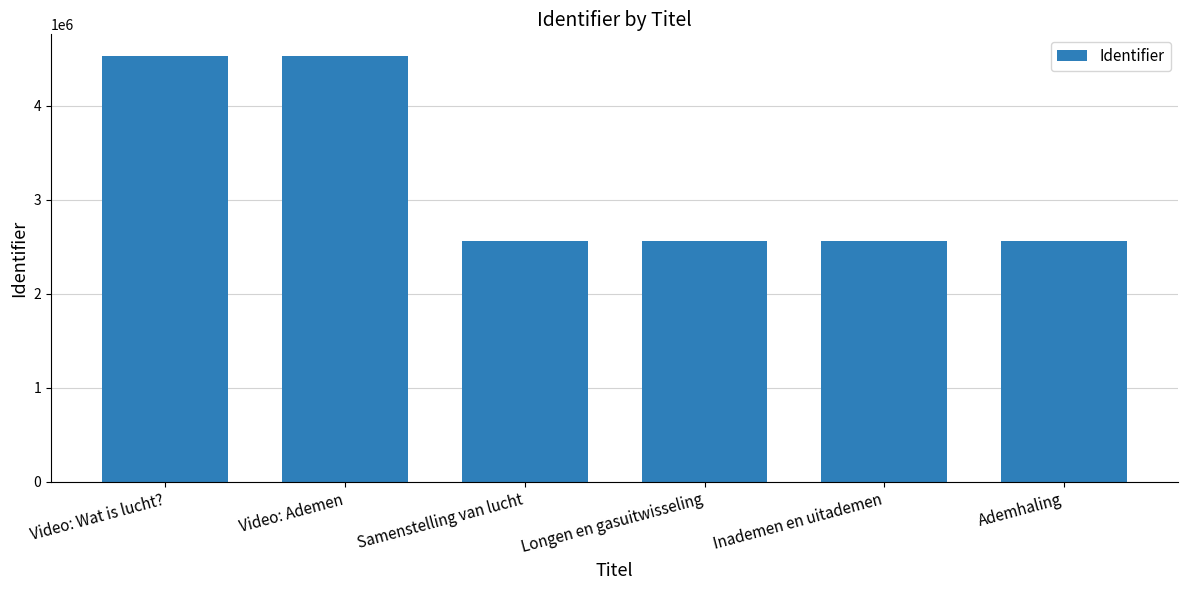

At which label is the value closest to 3550051?

Samenstelling van lucht